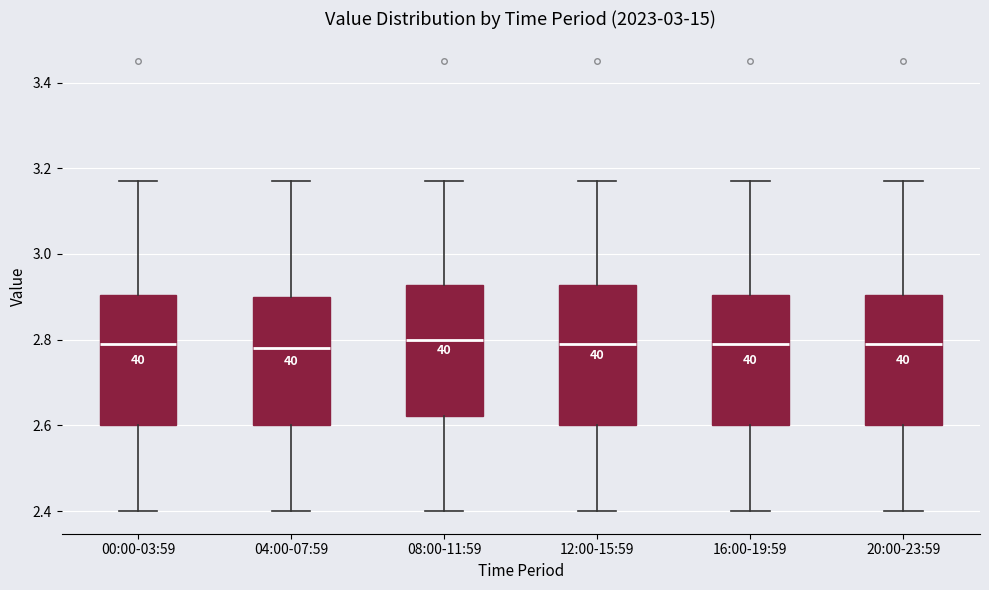

Reading left to right, read every box against the y-axis: the position of its median line, the range the box covers, and the ends of its whiskers. The values are not printed on the chart, so give them approximately, as read against the axis.

00:00-03:59: median 2.80, box 2.60 to 2.90, whiskers 2.40 to 3.18
04:00-07:59: median 2.78, box 2.60 to 2.90, whiskers 2.40 to 3.18
08:00-11:59: median 2.80, box 2.62 to 2.92, whiskers 2.40 to 3.18
12:00-15:59: median 2.80, box 2.60 to 2.92, whiskers 2.40 to 3.18
16:00-19:59: median 2.80, box 2.60 to 2.90, whiskers 2.40 to 3.18
20:00-23:59: median 2.80, box 2.60 to 2.90, whiskers 2.40 to 3.18